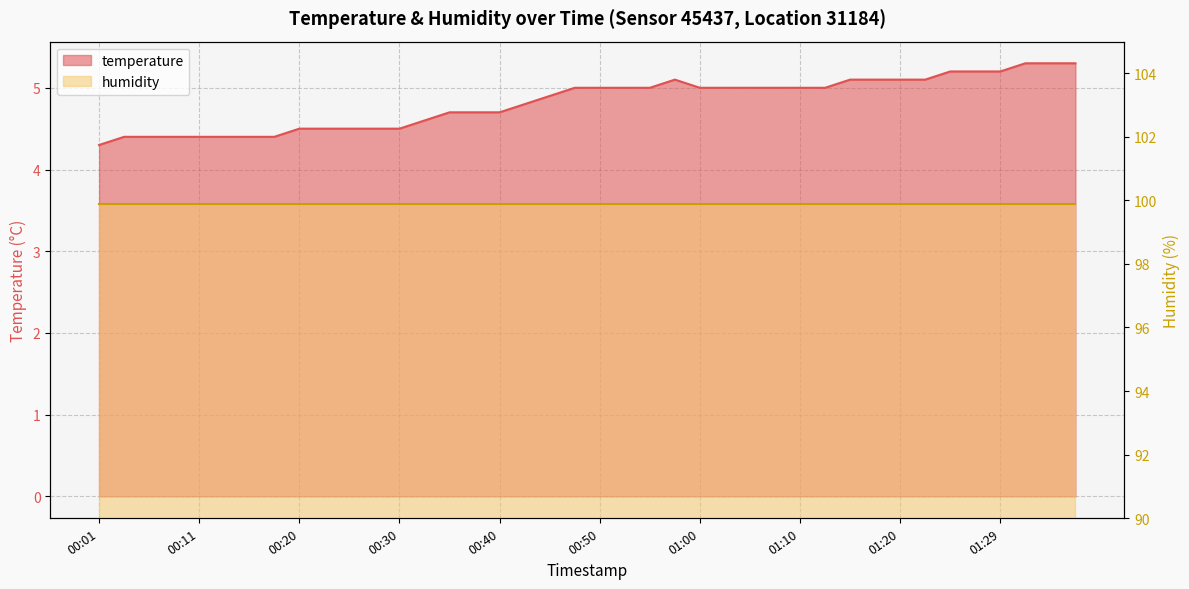

How many values are below 5?

19